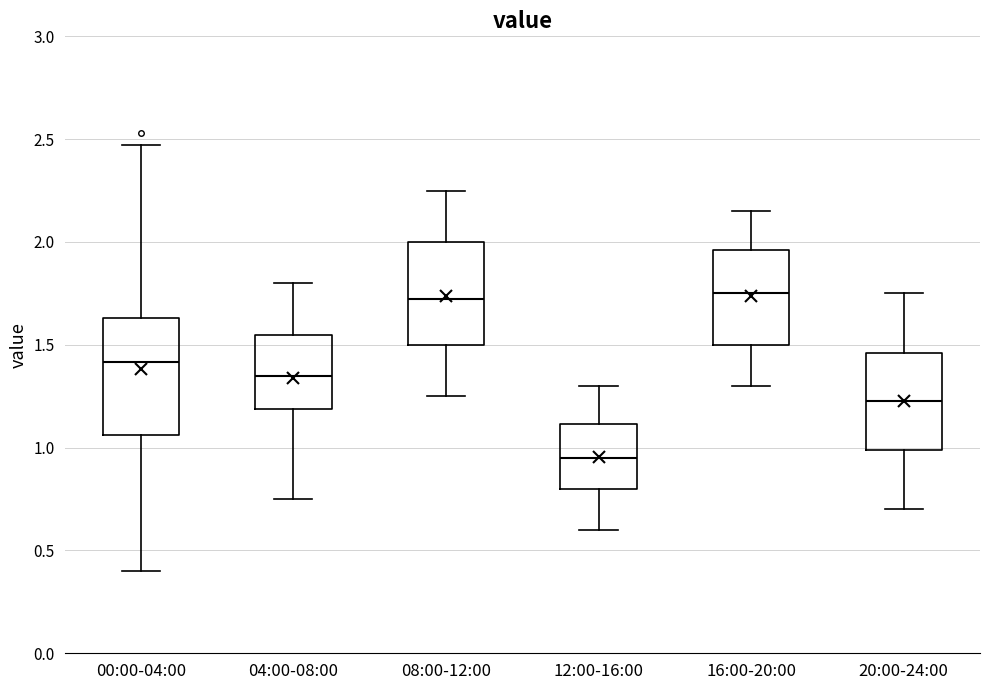

Comparing the boxes themselves (not the whiskers), which one is the tallest?

00:00-04:00